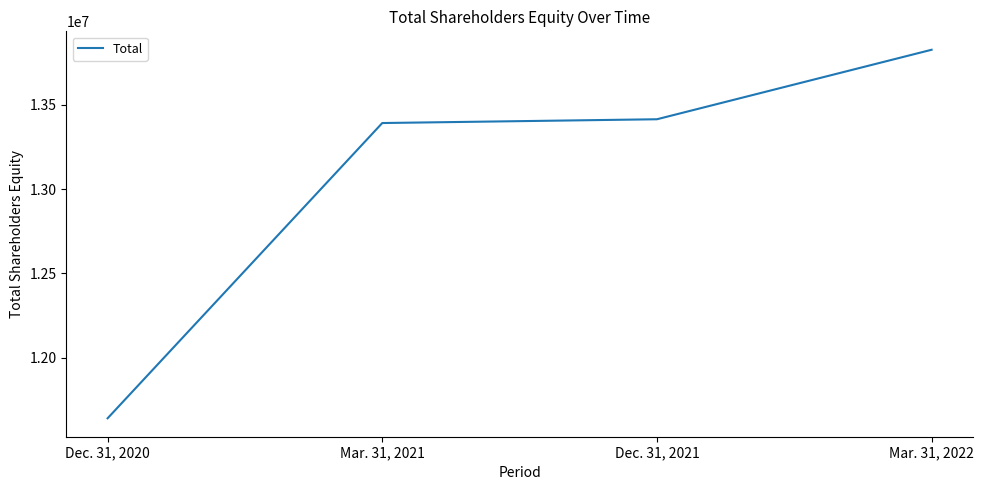

Where is the data nearest to the value 12733523?

Mar. 31, 2021